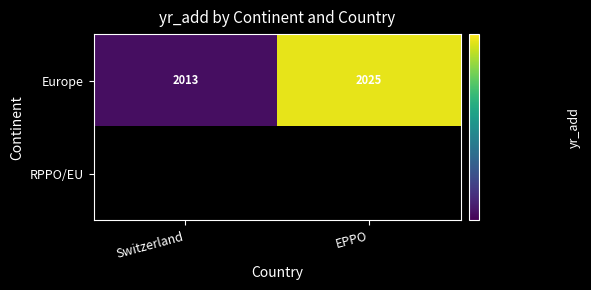

True or false: Europe has a value of 2923.3 at Switzerland.

False